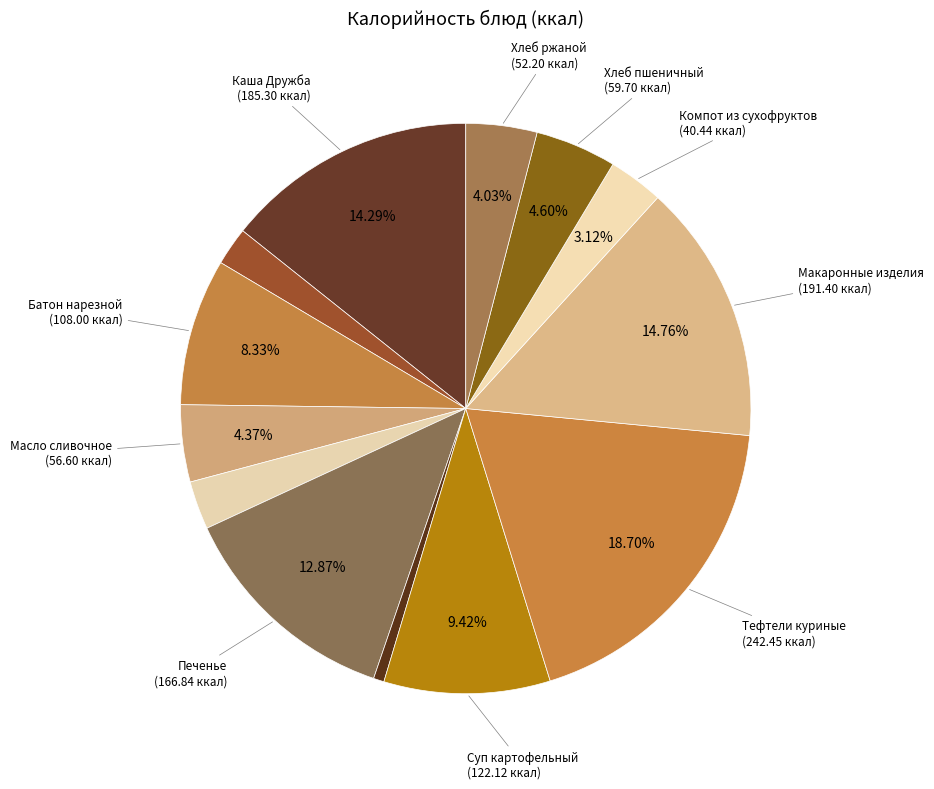

How many segments does this pie chart have?

13